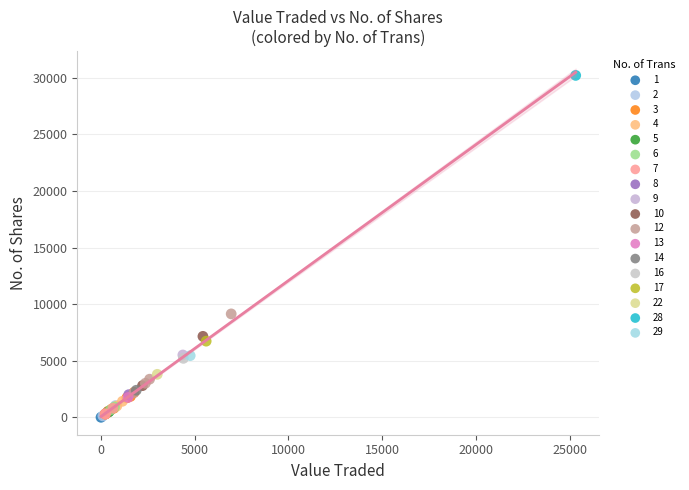

What are all the series names shown in the legend?

1, 2, 3, 4, 5, 6, 7, 8, 9, 10, 12, 13, 14, 16, 17, 22, 28, 29